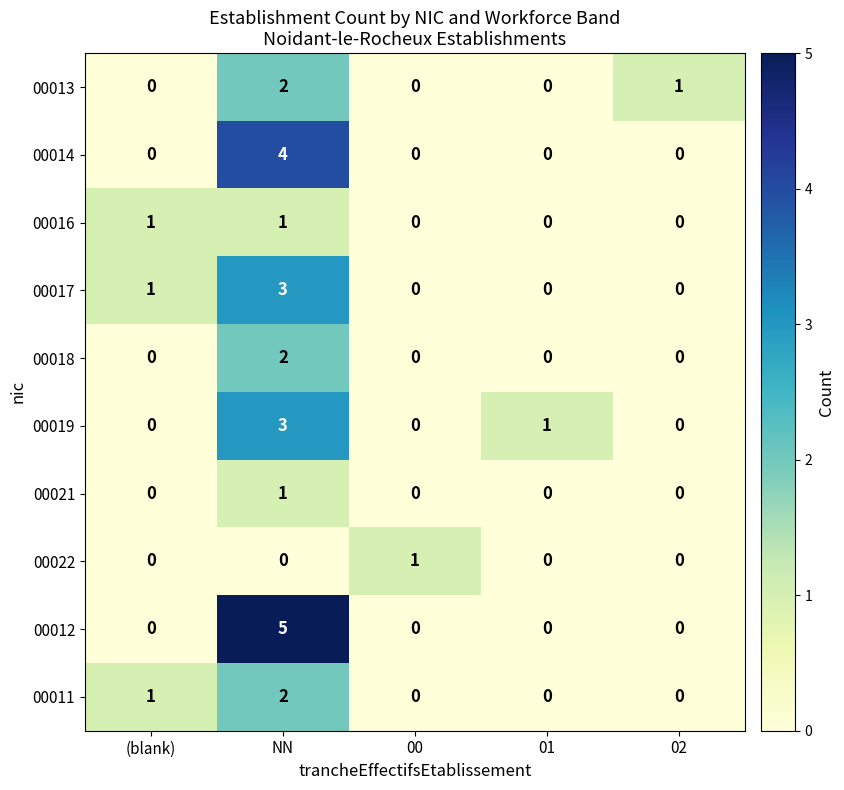

What is the greatest value displayed?

5